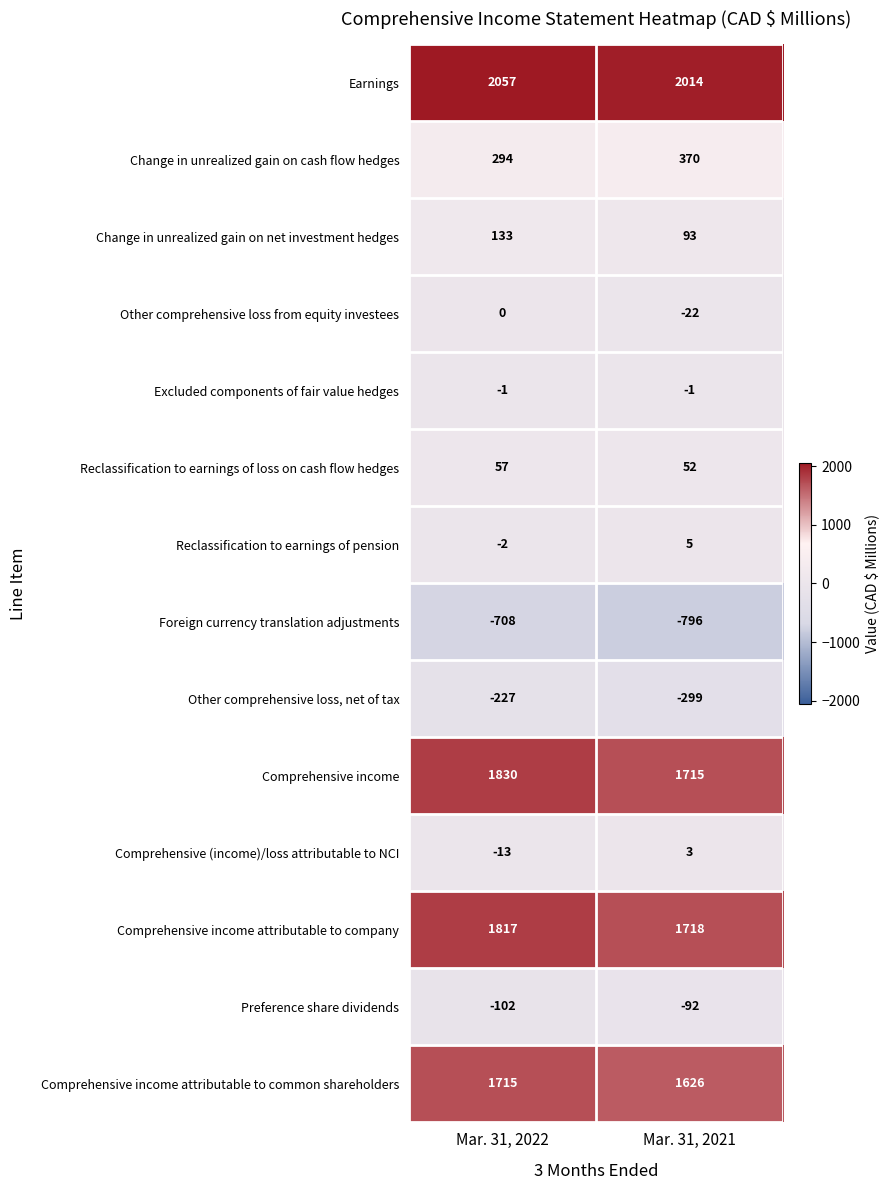

What is the total value across all series at Mar. 31, 2022?

6850